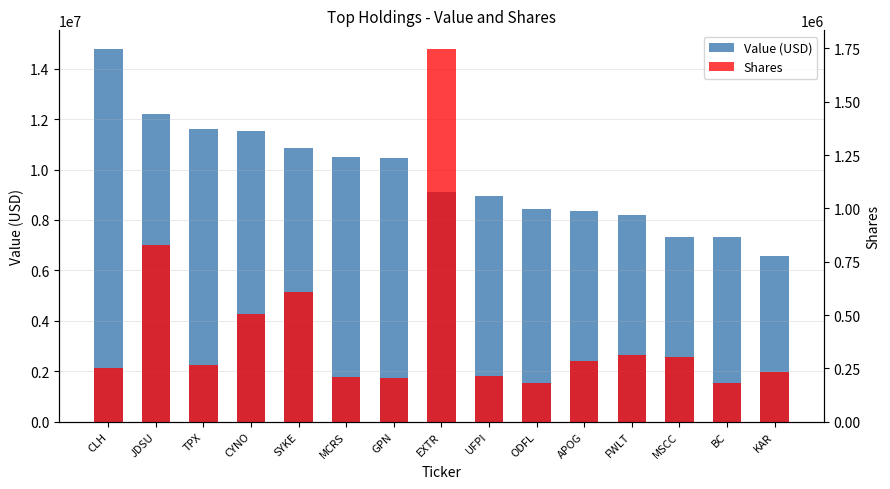

What are all the series names shown in the legend?

Value (USD), Shares